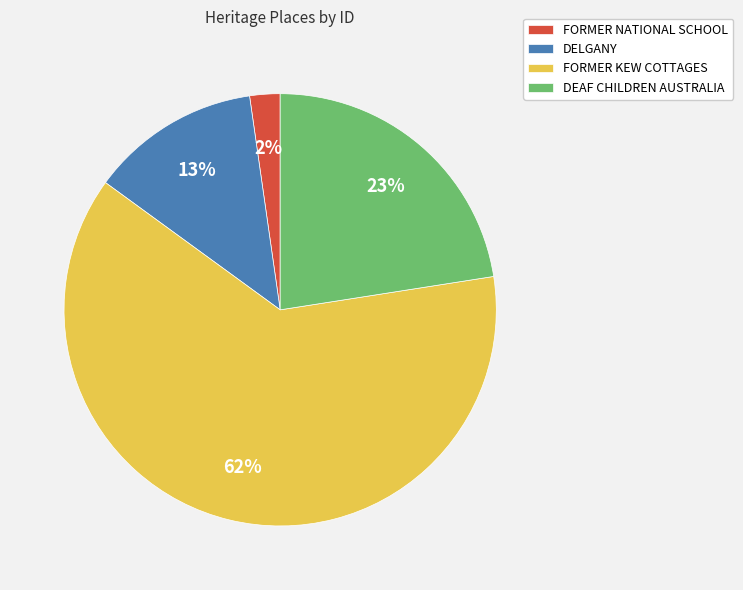

Which slice is the smallest?

FORMER NATIONAL SCHOOL